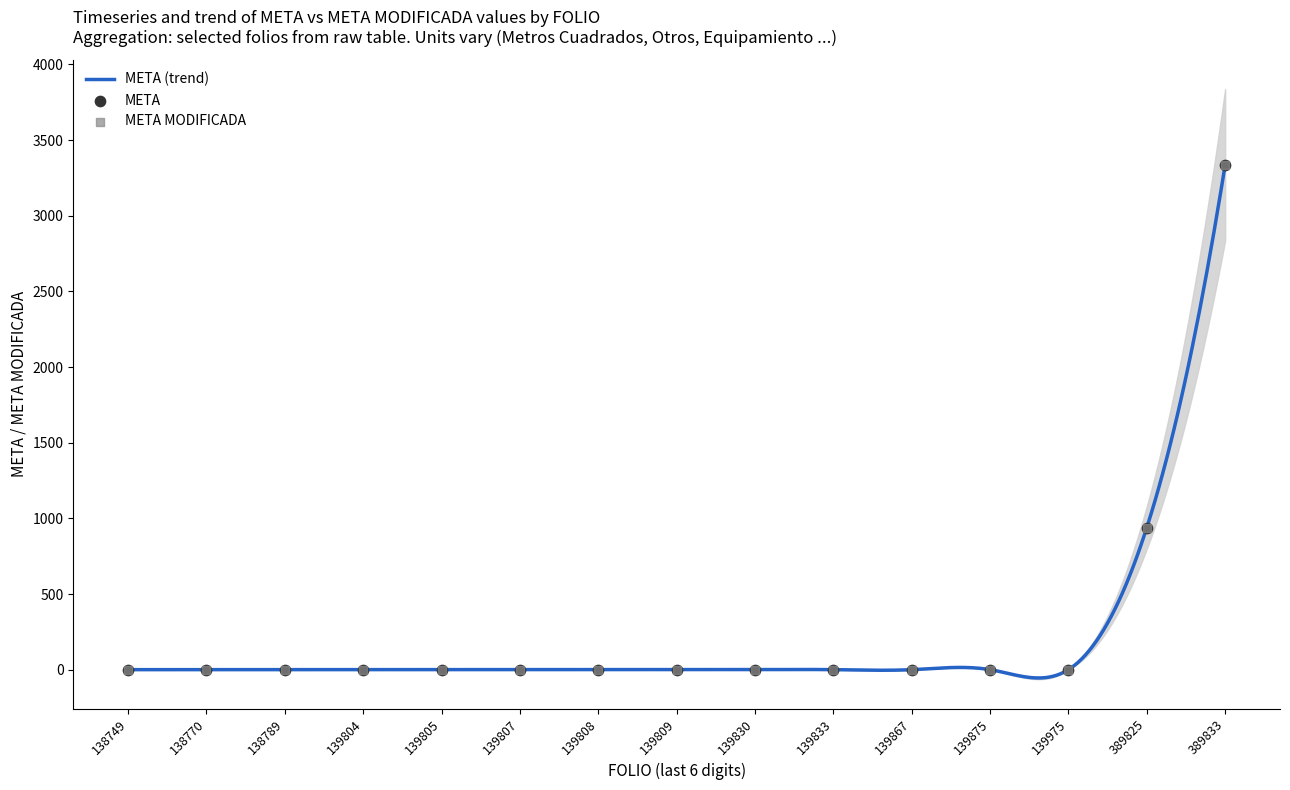

What is the maximum value for META (trend)?

3337.0